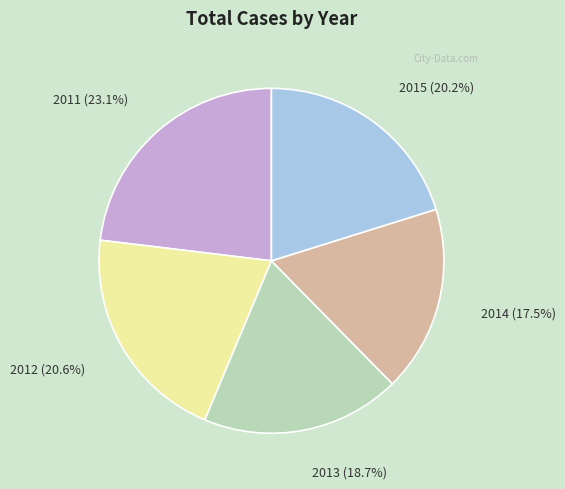

How many slices are in this pie chart?

5